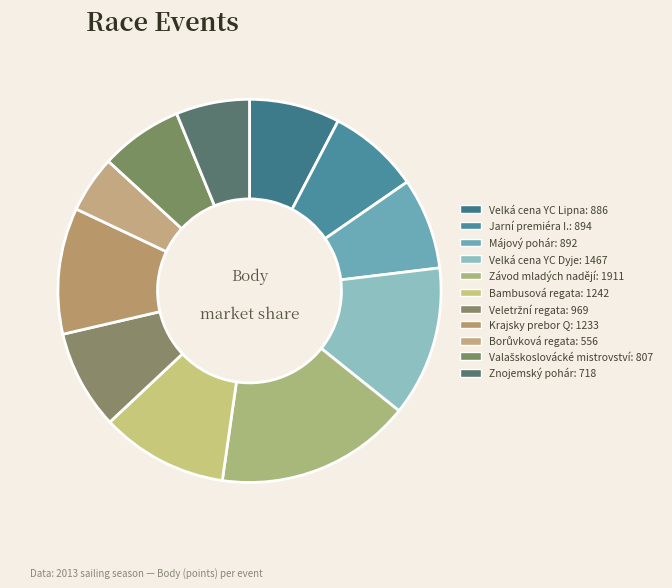

Which slice is the largest?

Závod mladých nadějí